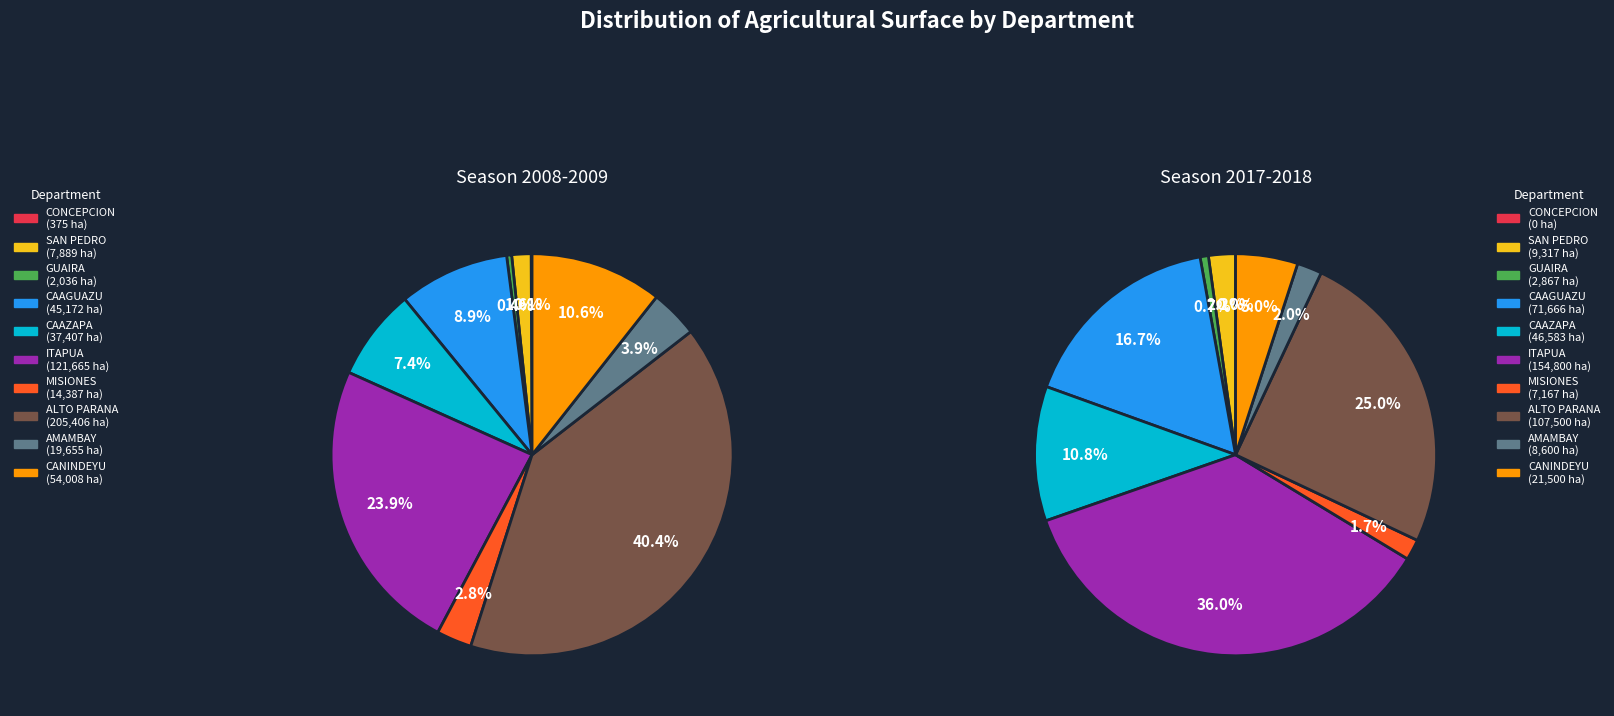

What percentage do CONCEPCION and CAAGUAZU together represent?

9.0%